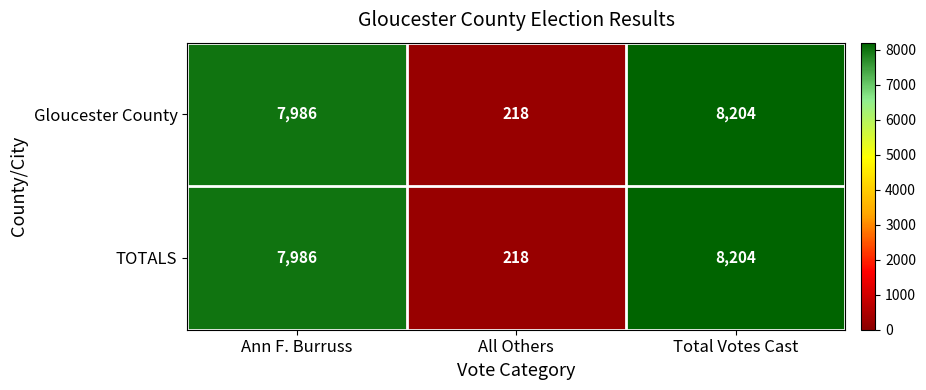

What value does the TOTALS series have at All Others?

218